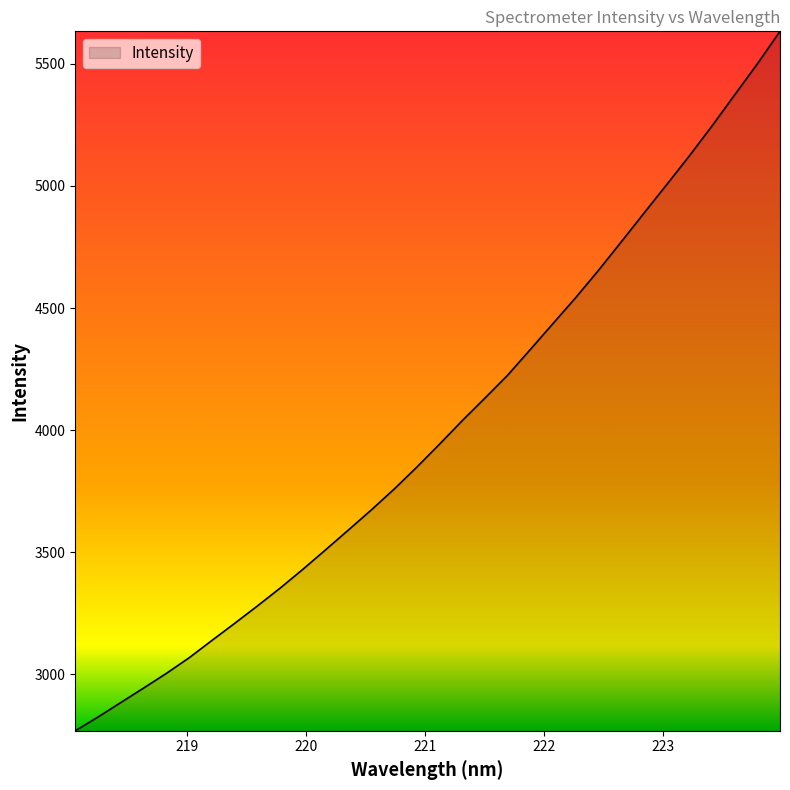

What is the minimum value shown in the chart?

2769.1